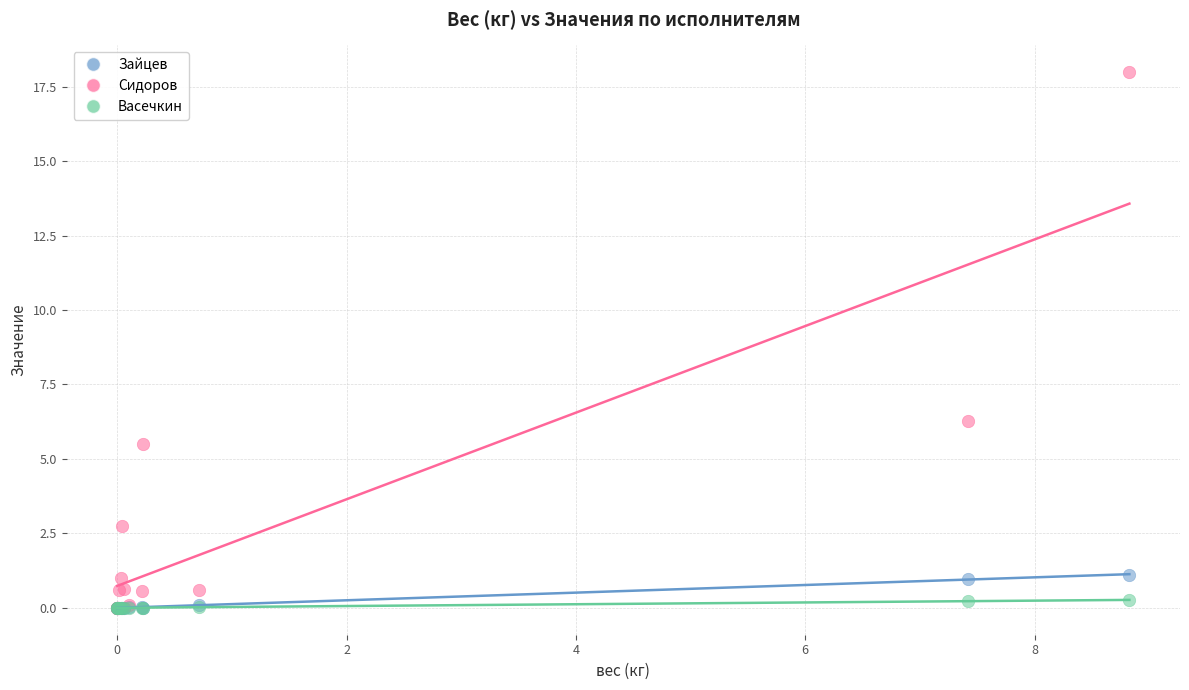

Which series reaches the maximum Y coordinate?

Сидоров